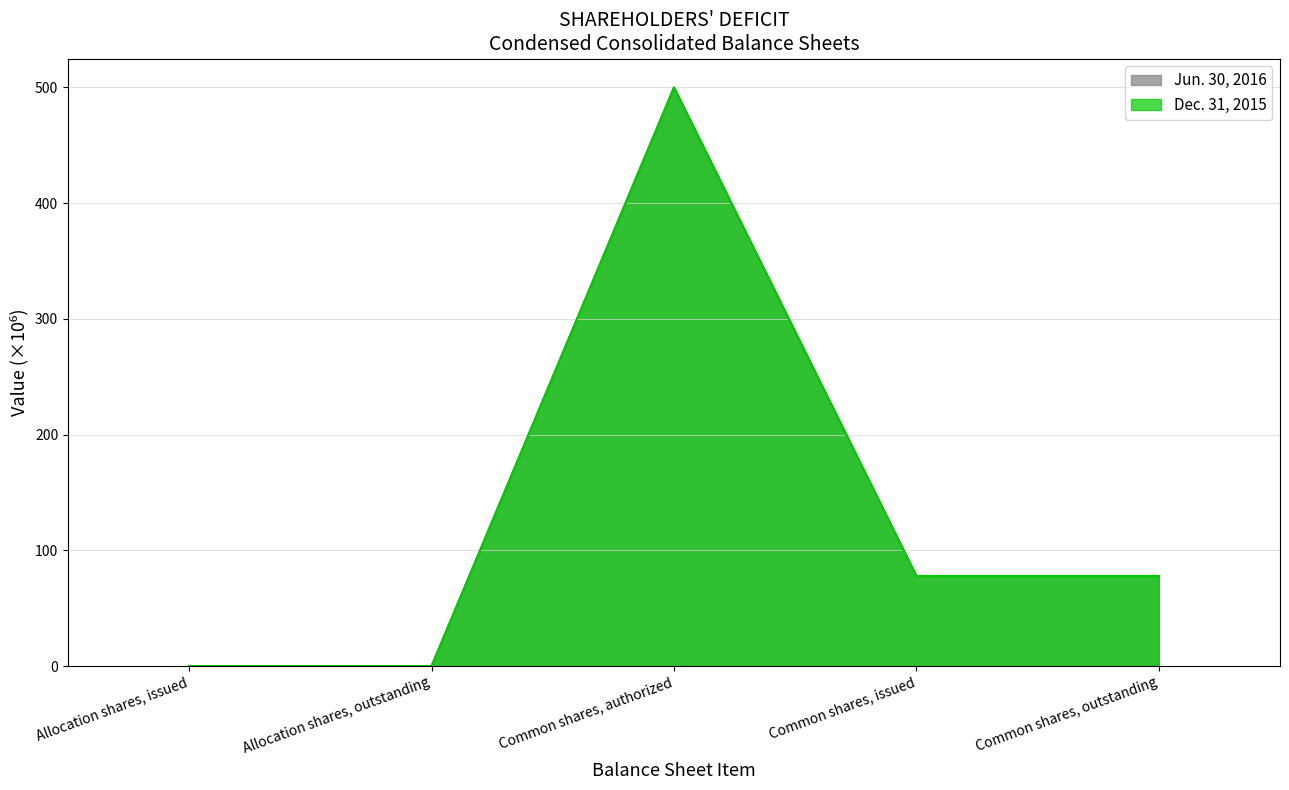

At which category is the sum across all series the highest?

Common shares, authorized